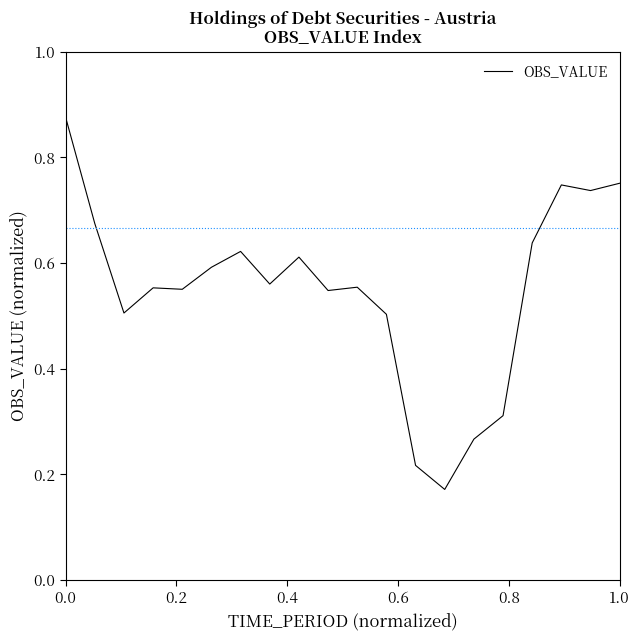

How many interior local valleys (lower than both neighbors) does the data have?

6